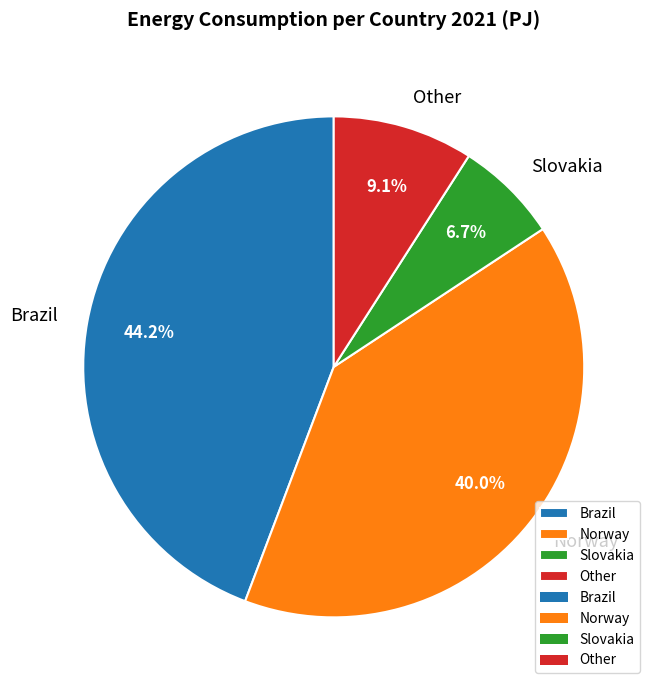

Rank the categories by value from highest to lowest.

Brazil, Norway, Other, Slovakia